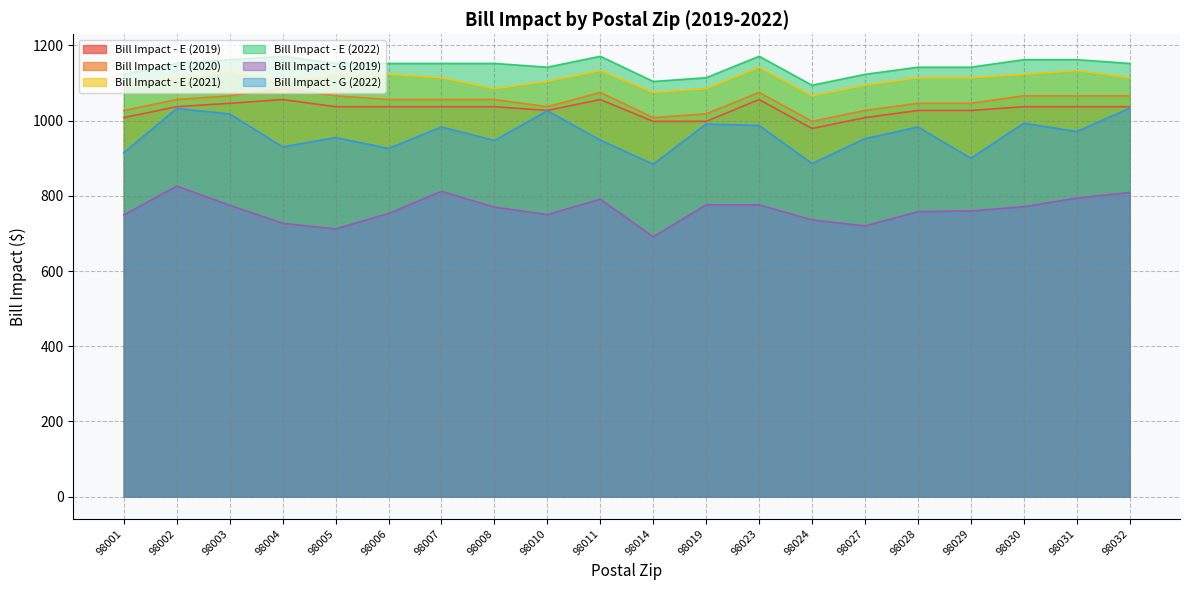

True or false: Bill Impact - E (2019) and Bill Impact - E (2021) intersect in this chart.

False